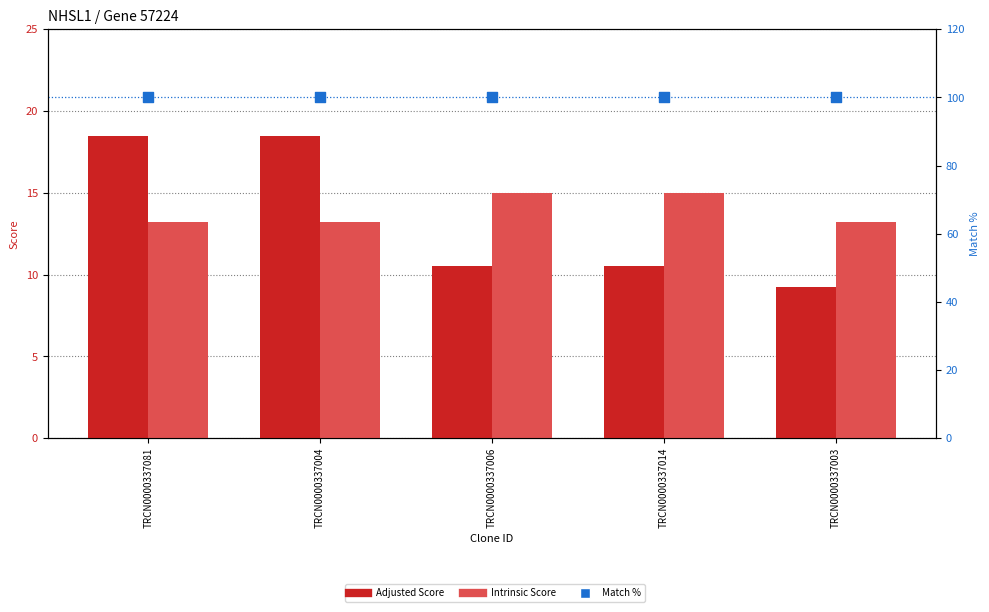

Which series has the widest spread of Y values?

Adjusted Score